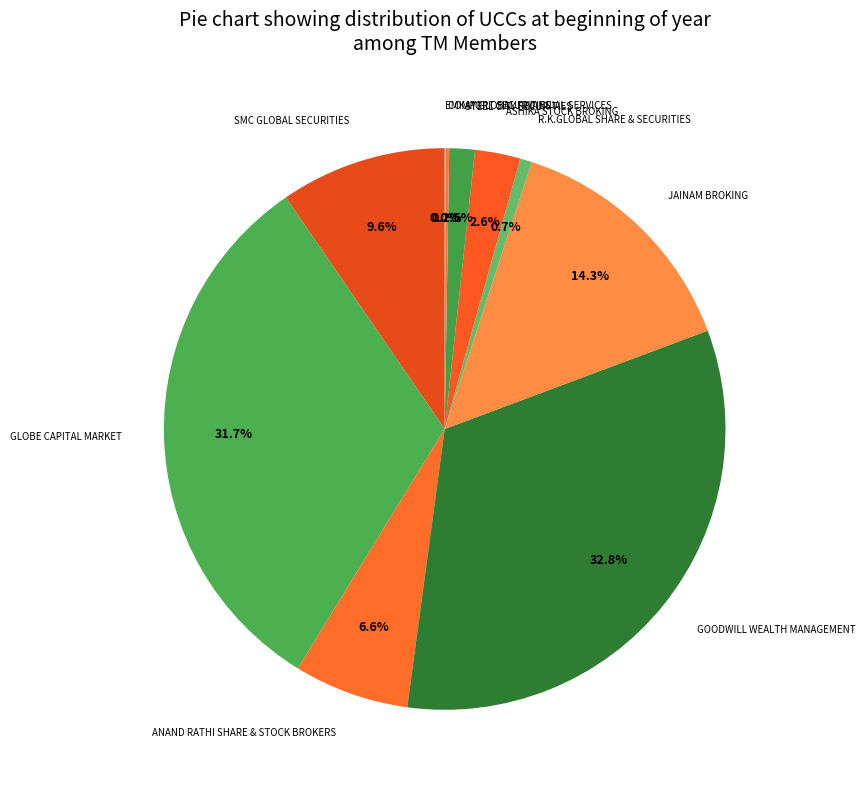

To the nearest percent, what is the difference between the largest and smallest slice percentages?

33%